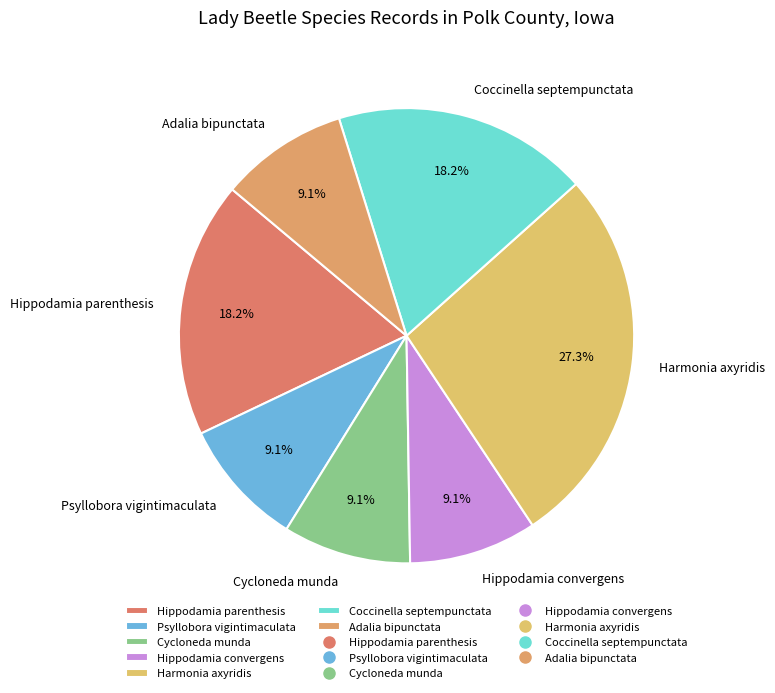

Which has a higher value, Hippodamia parenthesis or Adalia bipunctata?

Hippodamia parenthesis